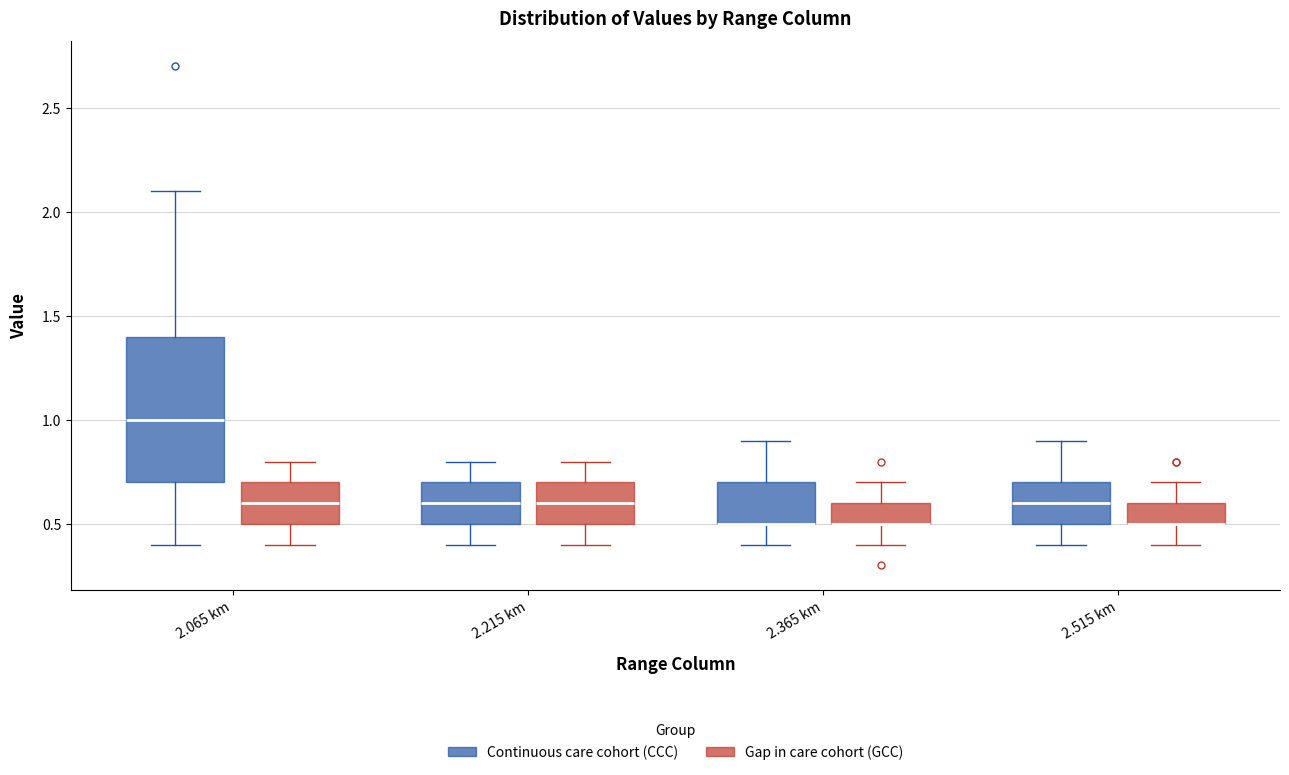

Reading left to right, transcribe this box plot: for each box, give where its median line is, the range the box spans, and where its two whiskers end, as read against the y-axis. The values are not printed on the chart, so give them approximately, as read against the axis.

2.065 km (Continuous care cohort (CCC)): median 1.0, box 0.7 to 1.4, whiskers 0.4 to 2.1
2.065 km (Gap in care cohort (GCC)): median 0.6, box 0.5 to 0.7, whiskers 0.4 to 0.8
2.215 km (Continuous care cohort (CCC)): median 0.6, box 0.5 to 0.7, whiskers 0.4 to 0.8
2.215 km (Gap in care cohort (GCC)): median 0.6, box 0.5 to 0.7, whiskers 0.4 to 0.8
2.365 km (Continuous care cohort (CCC)): median 0.5 (drawn on the box's lower edge), box 0.5 to 0.7, whiskers 0.4 to 0.9
2.365 km (Gap in care cohort (GCC)): median 0.5 (drawn on the box's lower edge), box 0.5 to 0.6, whiskers 0.4 to 0.7
2.515 km (Continuous care cohort (CCC)): median 0.6, box 0.5 to 0.7, whiskers 0.4 to 0.9
2.515 km (Gap in care cohort (GCC)): median 0.5 (drawn on the box's lower edge), box 0.5 to 0.6, whiskers 0.4 to 0.7